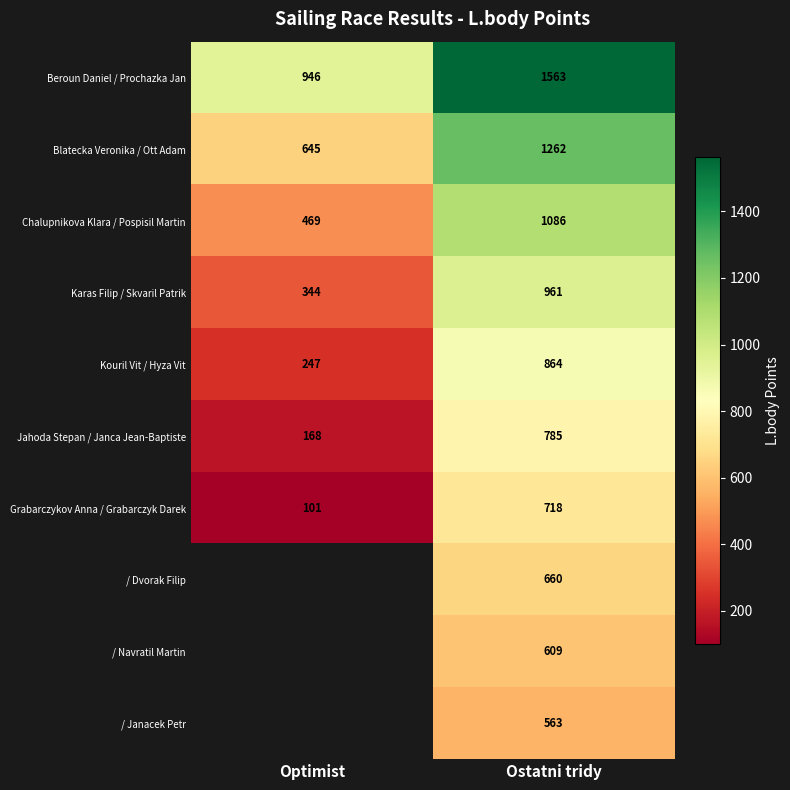

At which label is Karas Filip / Skvaril Patrik closest to 652?

Optimist